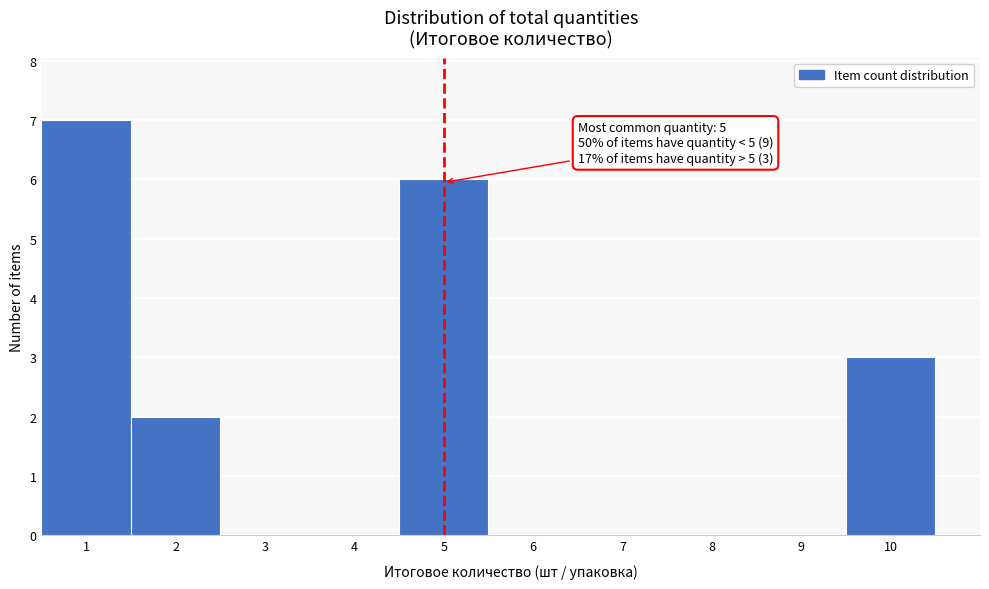

Over which range of the x-axis is the bar tallest?

0.5 to 1.5